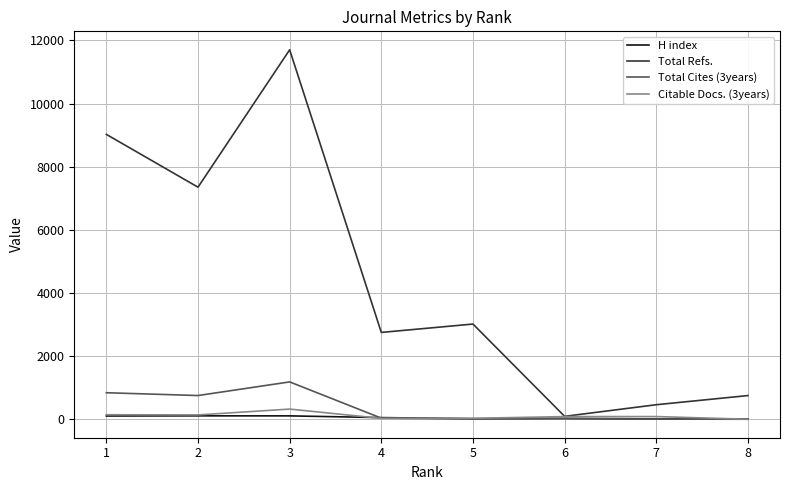

Which series has the largest total across all categories?

Total Refs.